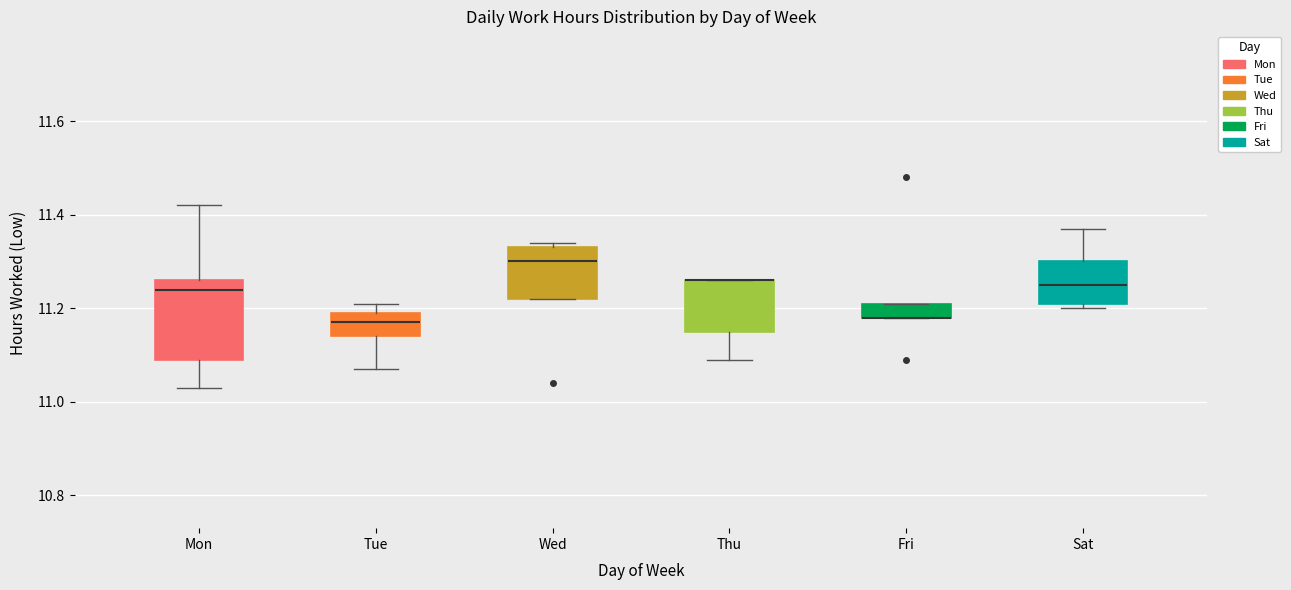

Reading left to right, transcribe this box plot: for each box, give where its median line is, the range the box spans, and where its two whiskers end, as read against the y-axis. The values are not printed on the chart, so give them approximately, as read against the axis.

Mon: median 11.24, box 11.10 to 11.26, whiskers 11.04 to 11.42
Tue: median 11.18, box 11.14 to 11.20, whiskers 11.08 to 11.22
Wed: median 11.30, box 11.22 to 11.34, whiskers 11.22 to 11.34 (just above the box's upper edge)
Thu: median 11.26 (drawn on the box's upper edge), box 11.16 to 11.26, whiskers 11.10 to 11.26
Fri: median 11.18 (drawn on the box's lower edge), box 11.18 to 11.22, whiskers 11.18 to 11.22
Sat: median 11.26, box 11.22 to 11.30, whiskers 11.20 to 11.38